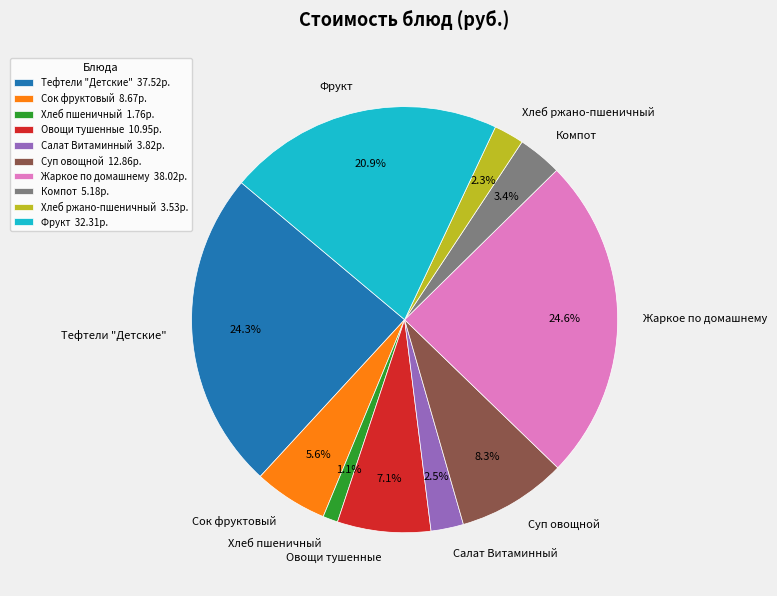

Which has a higher value, Суп овощной or Компот?

Суп овощной